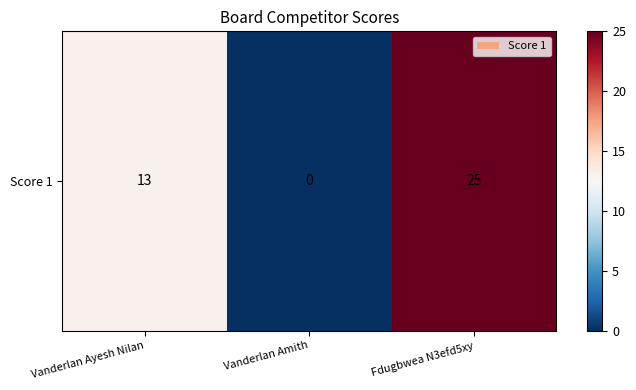

Reading right to left, list all the values displayed in this chart.

25	0	13